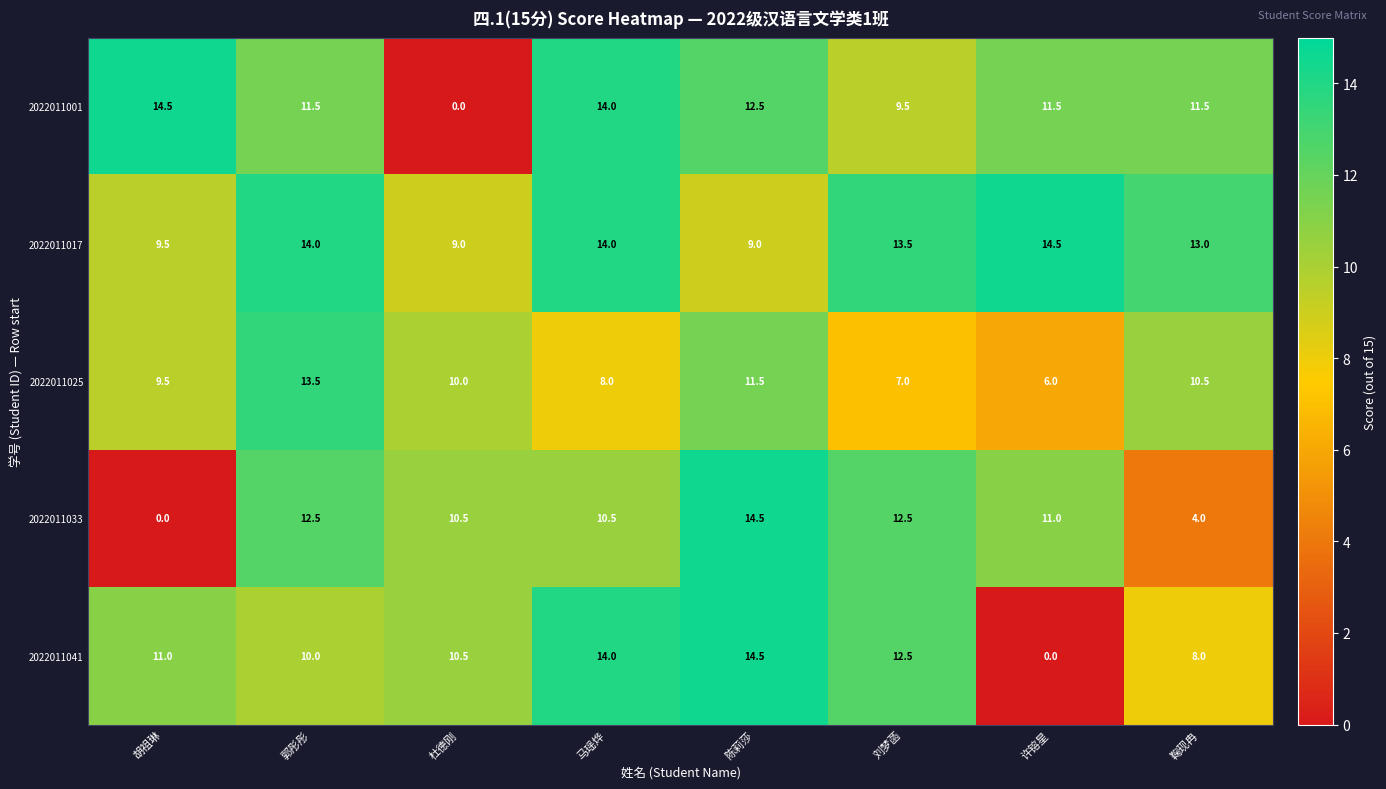

Which series changed the most between 杜德刚 and 鞠现冉?

2022011001